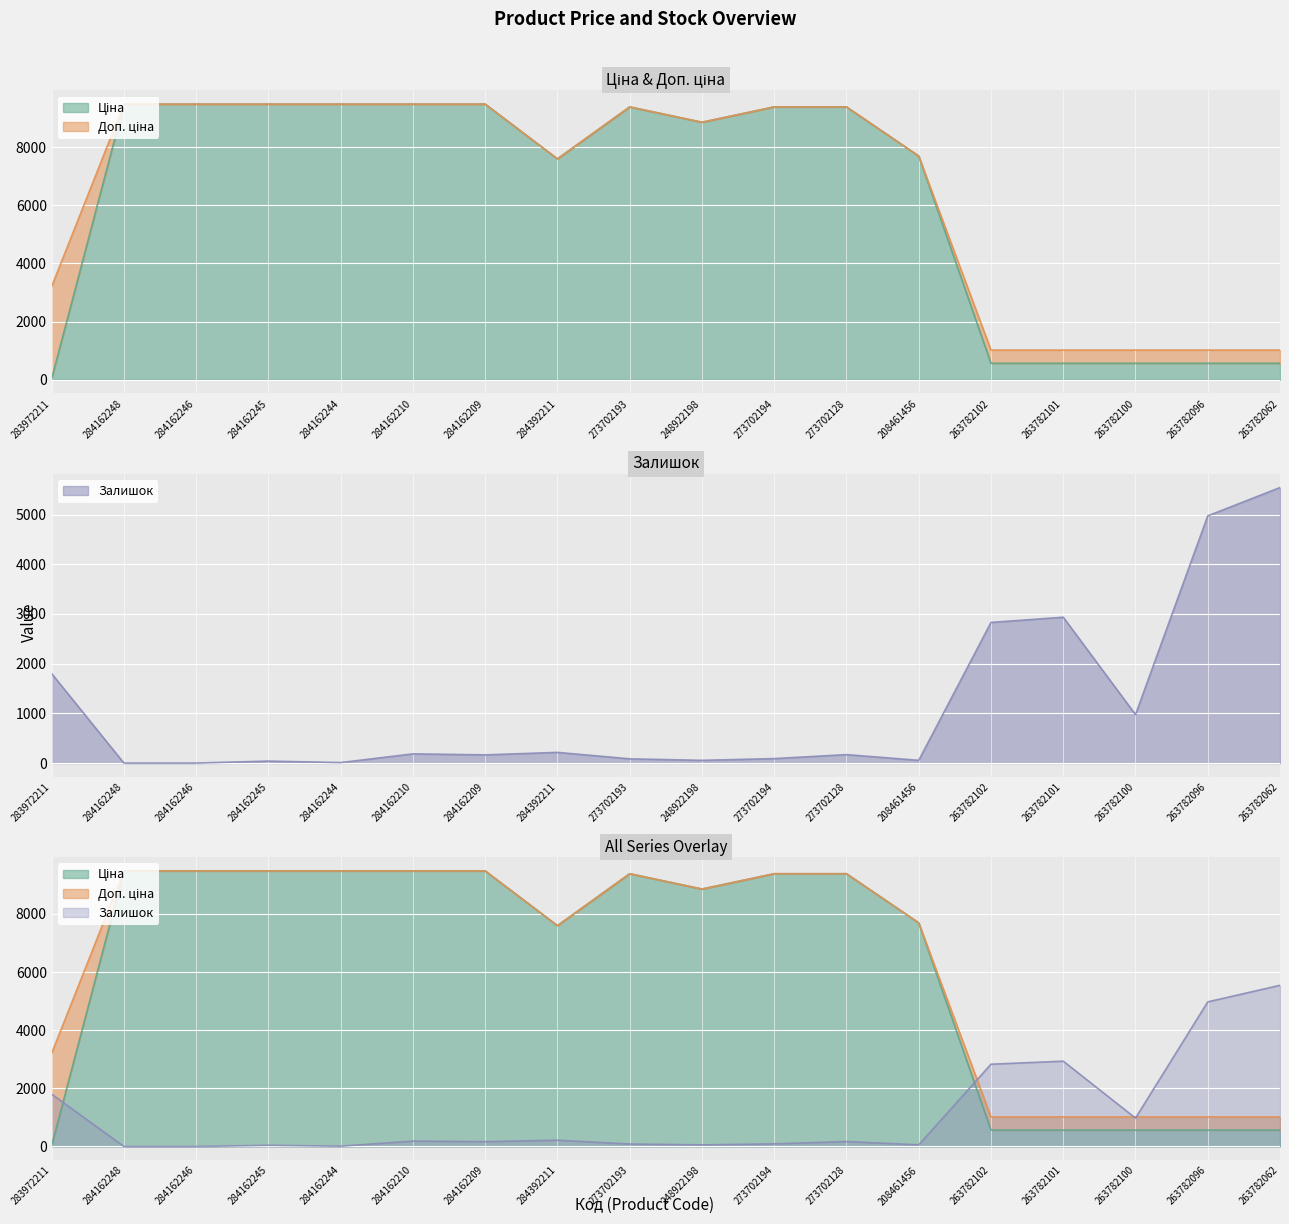

The value of Ціна at 263782102 is 354.8. True or false?

False